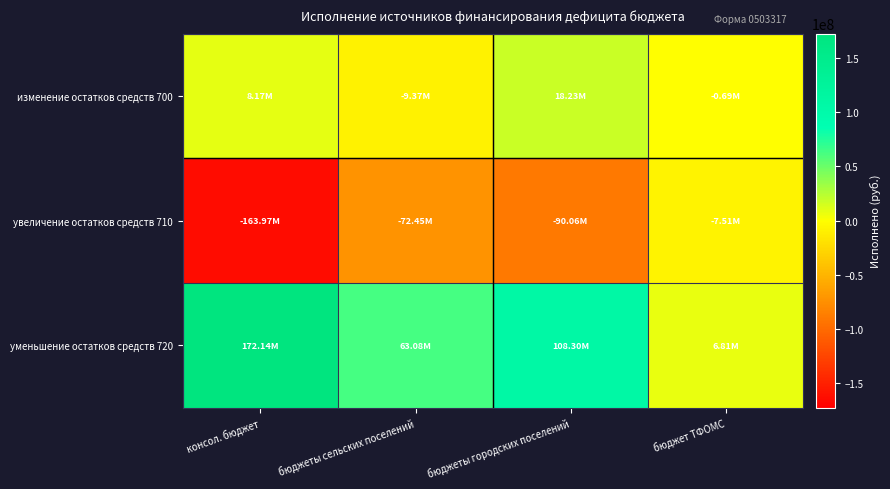

Rank the series by their average value, from lowest to highest.

увеличение остатков средств 710, изменение остатков средств 700, уменьшение остатков средств 720